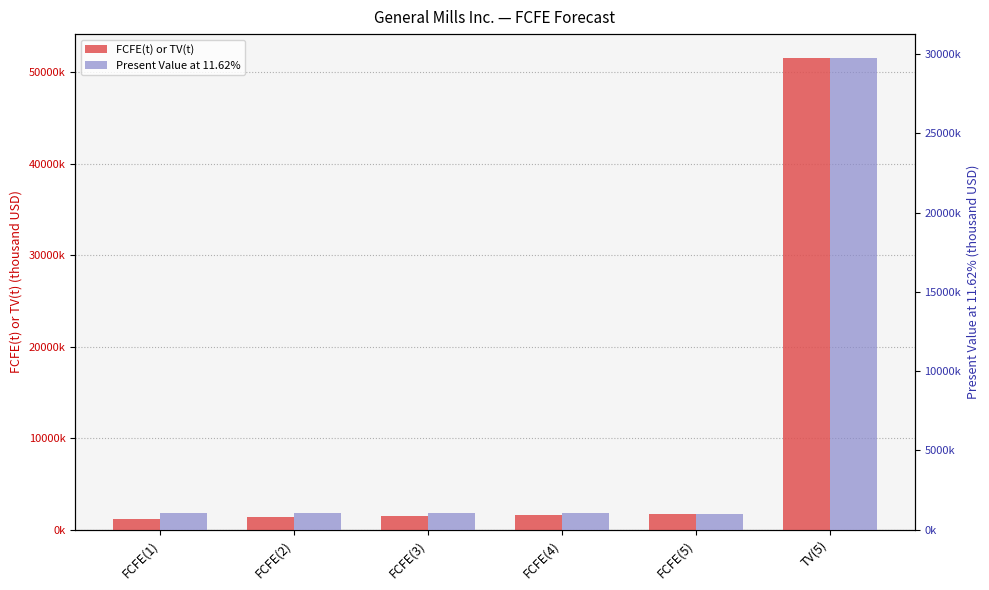

How many bars are there in total?

12